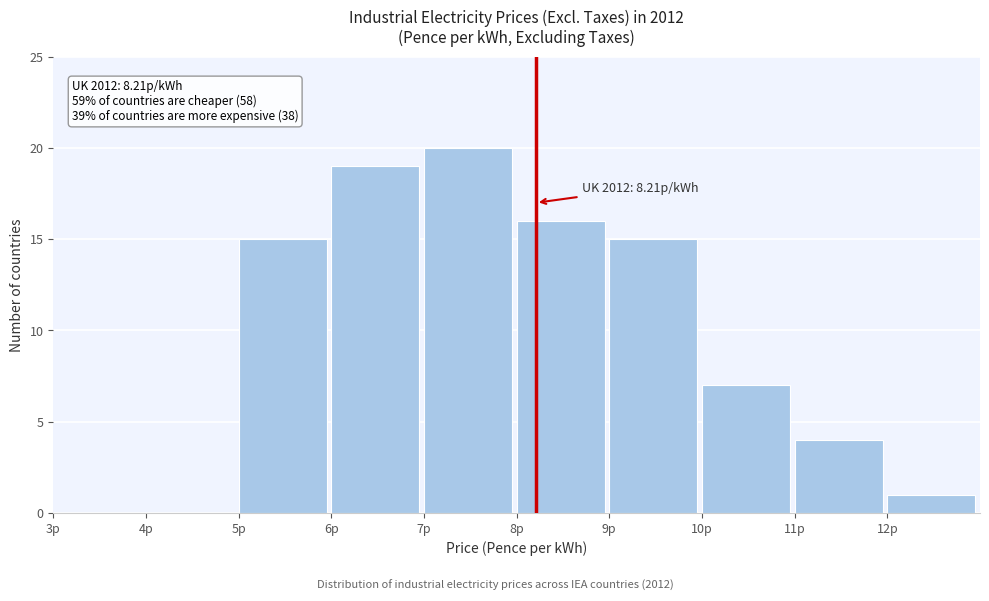

Which range on the x-axis has the tallest bar?

7 to 8